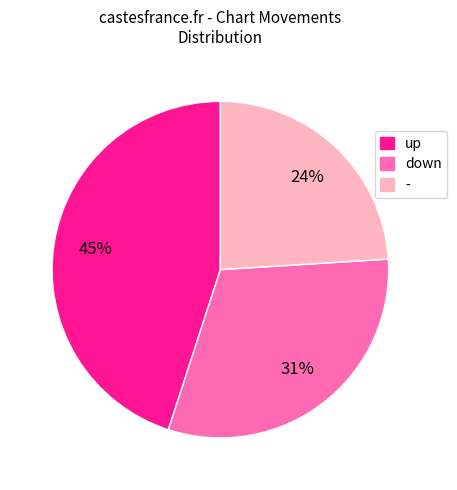

Rank the categories by value from lowest to highest.

-, down, up